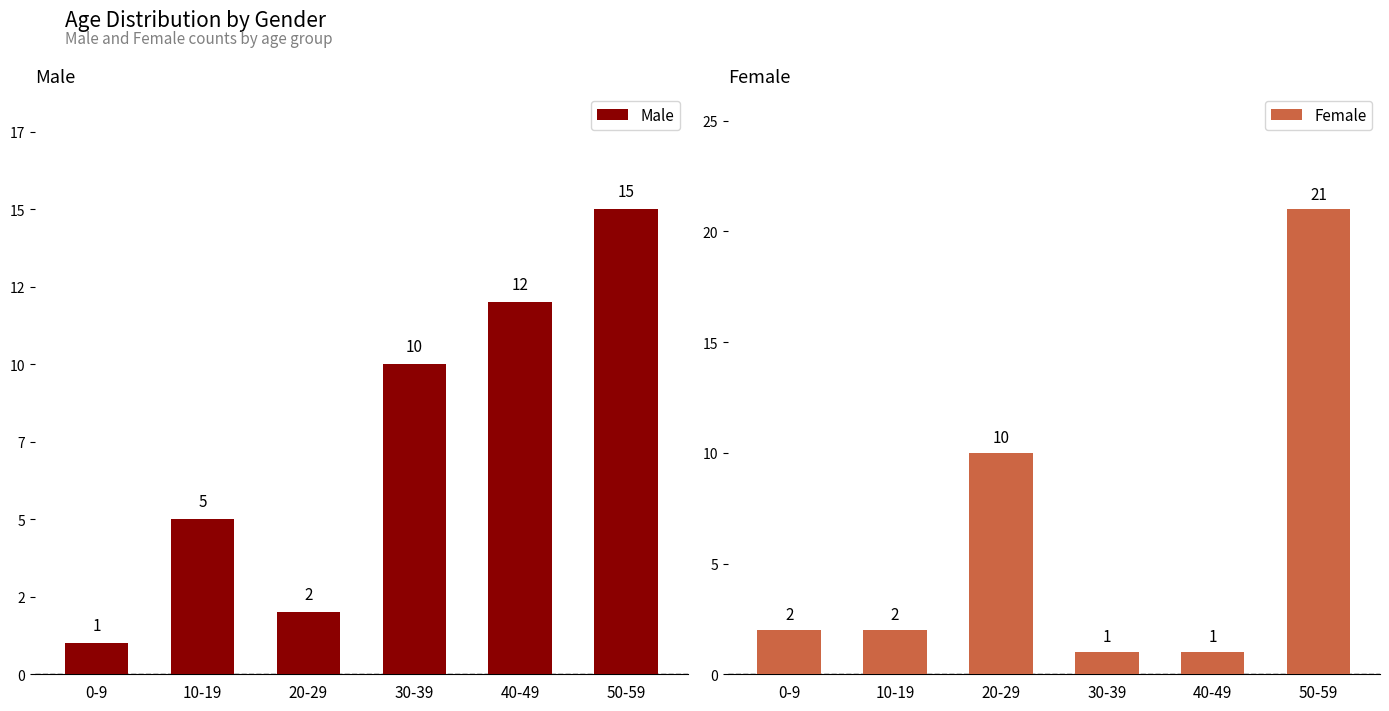

Which category has the highest value in the Male series?

50-59